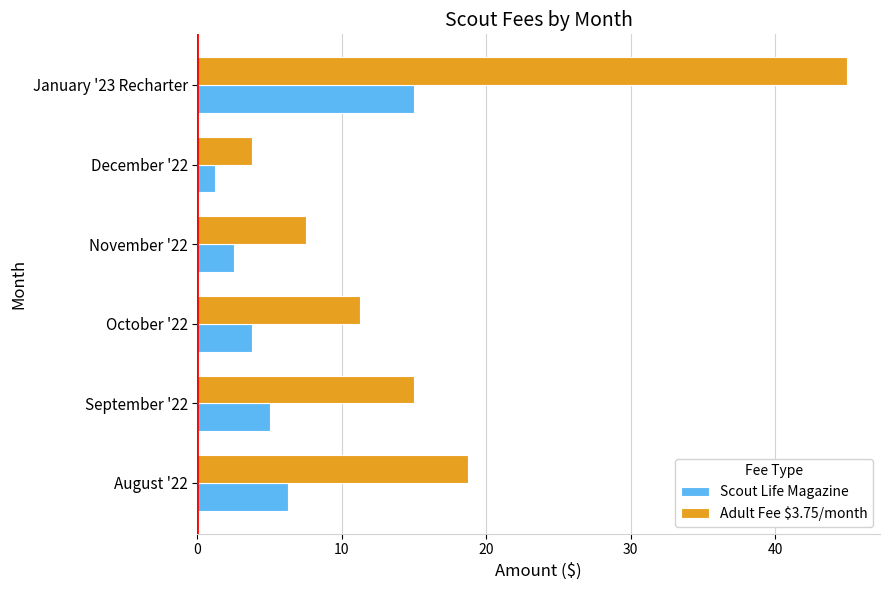

List the series in order of their overall mean, lowest first.

Scout Life Magazine, Adult Fee $3.75/month